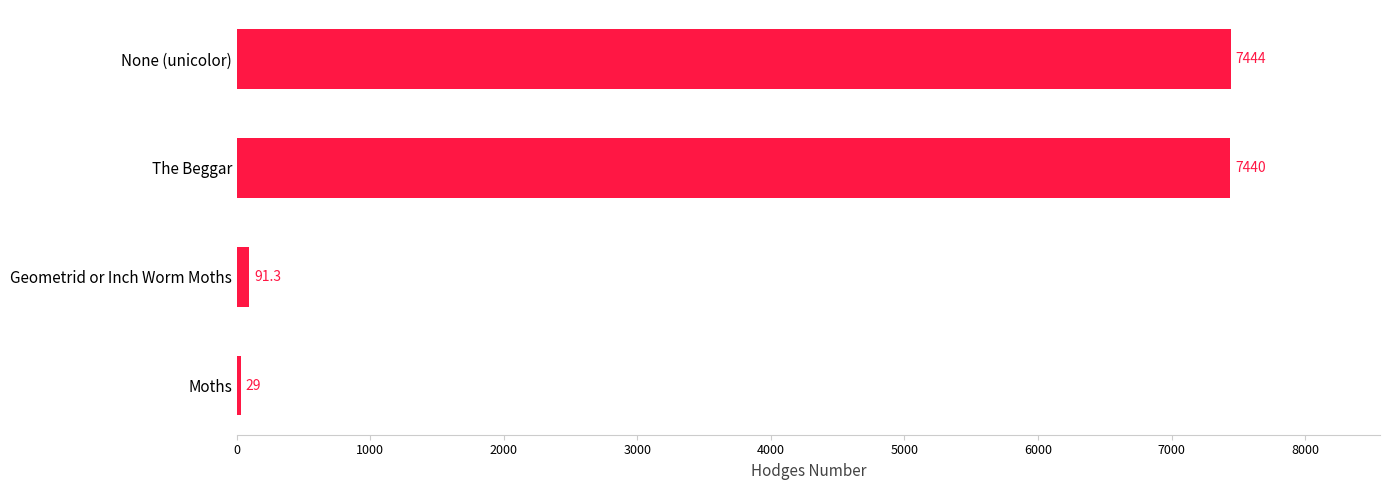

At which category does the chart reach its peak across all series?

None (unicolor)